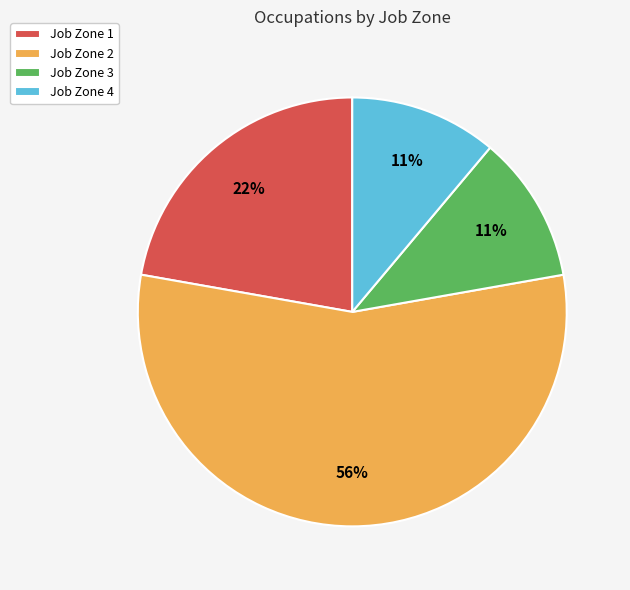

Which slice is the largest?

Job Zone 2